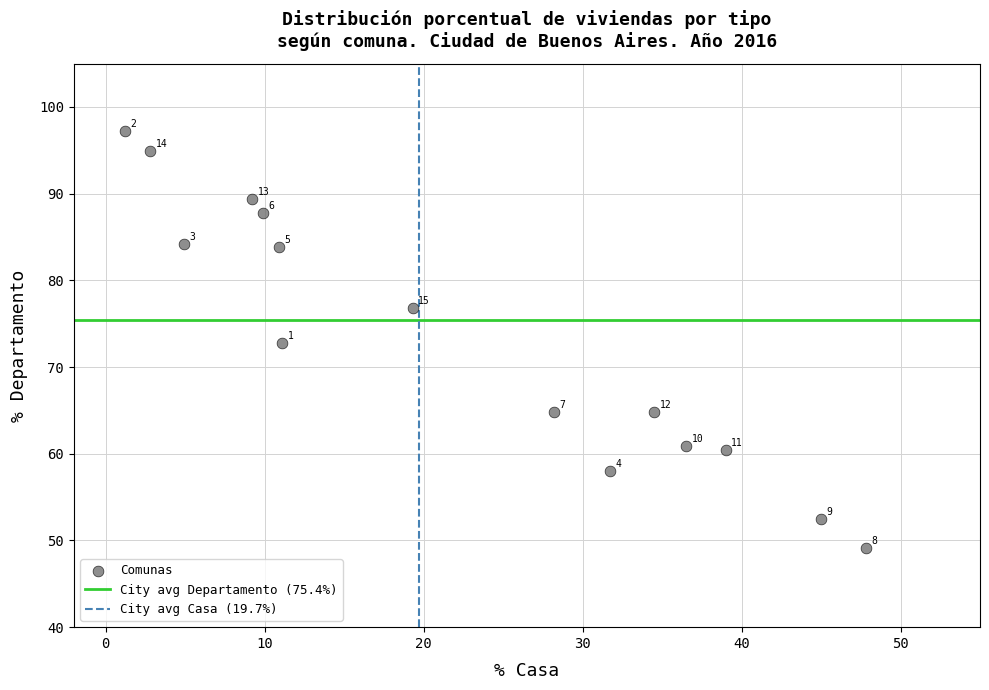

What Y value in the scatter plot is closest to 73?

72.8